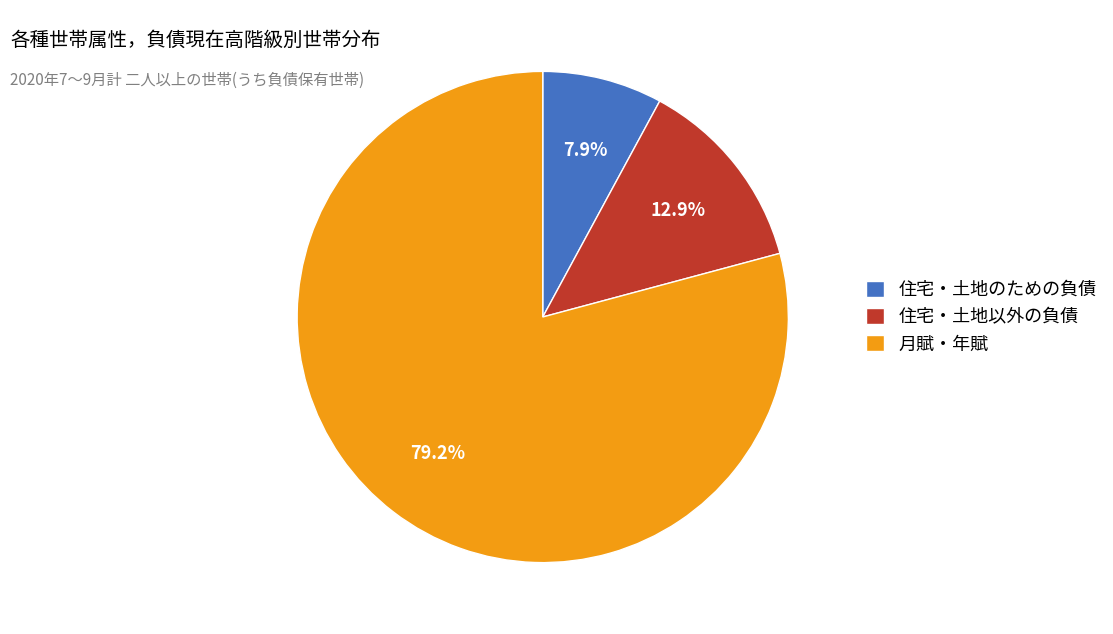

How many slices are in this pie chart?

3